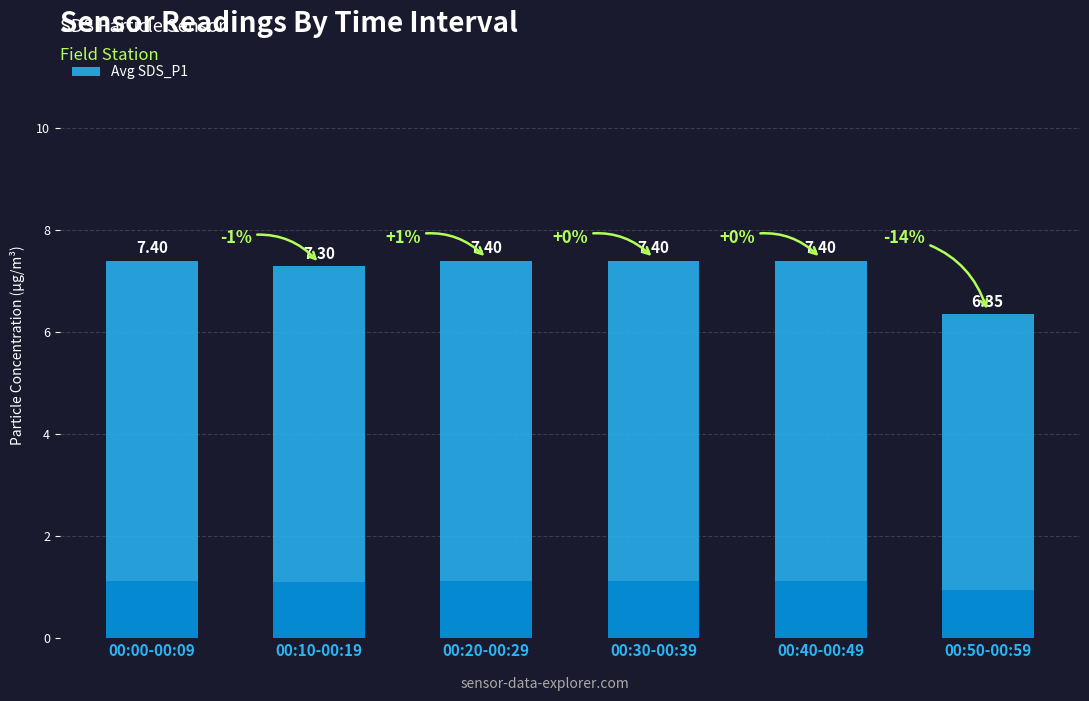

Is it true that the value at 00:30-00:39 is 12.5?

False